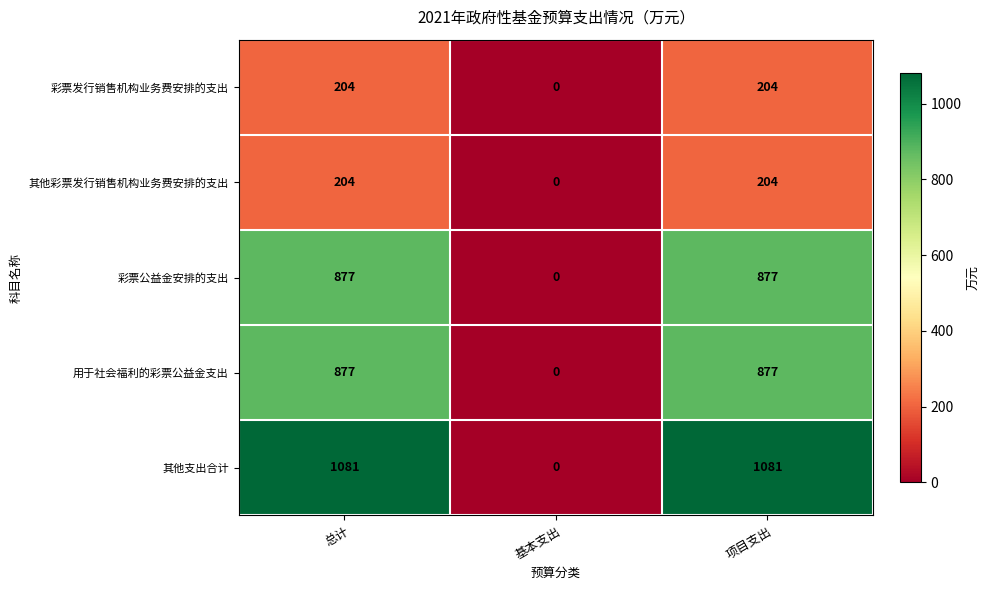

At how many categories does at least one series exceed 372?

2